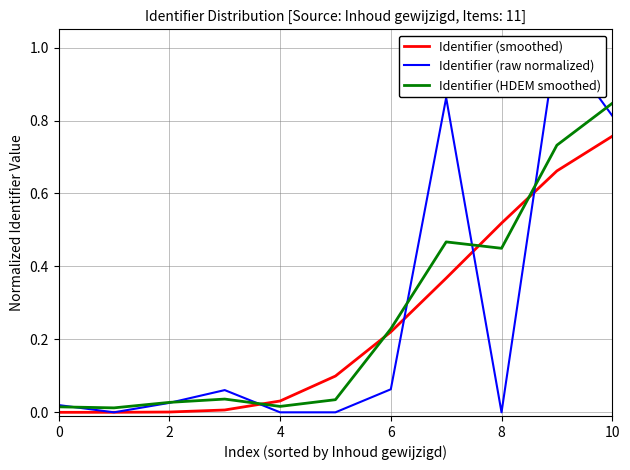

Is the value of Identifier (HDEM smoothed) at 6 greater than the value of Identifier (raw normalized) at 6?

No